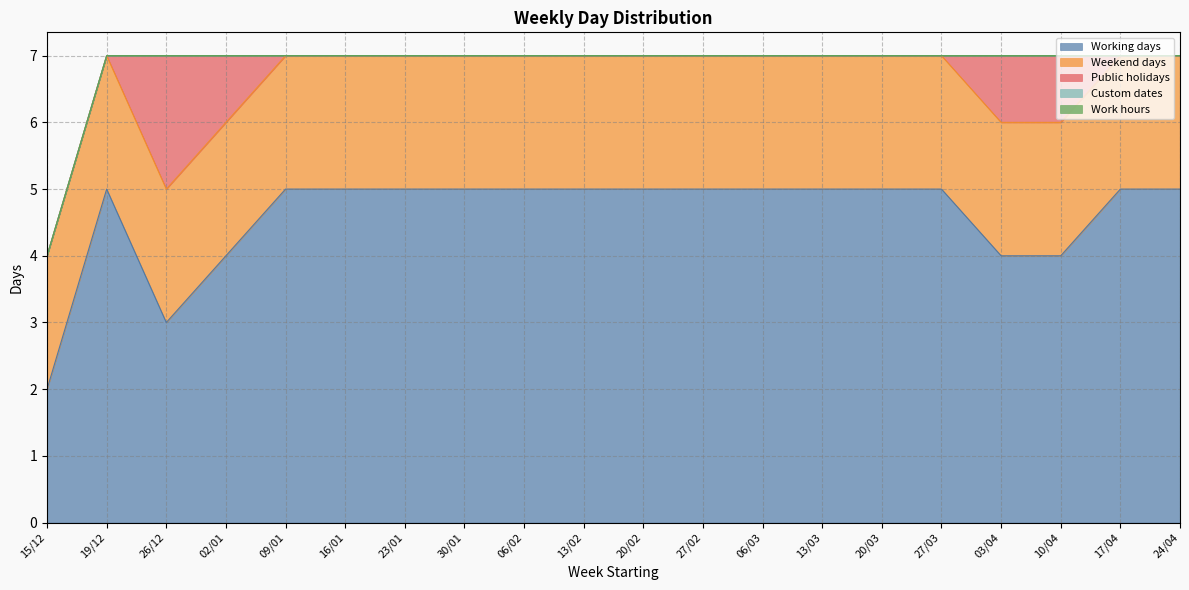

What is the label of the 17th point from the left?

03/04